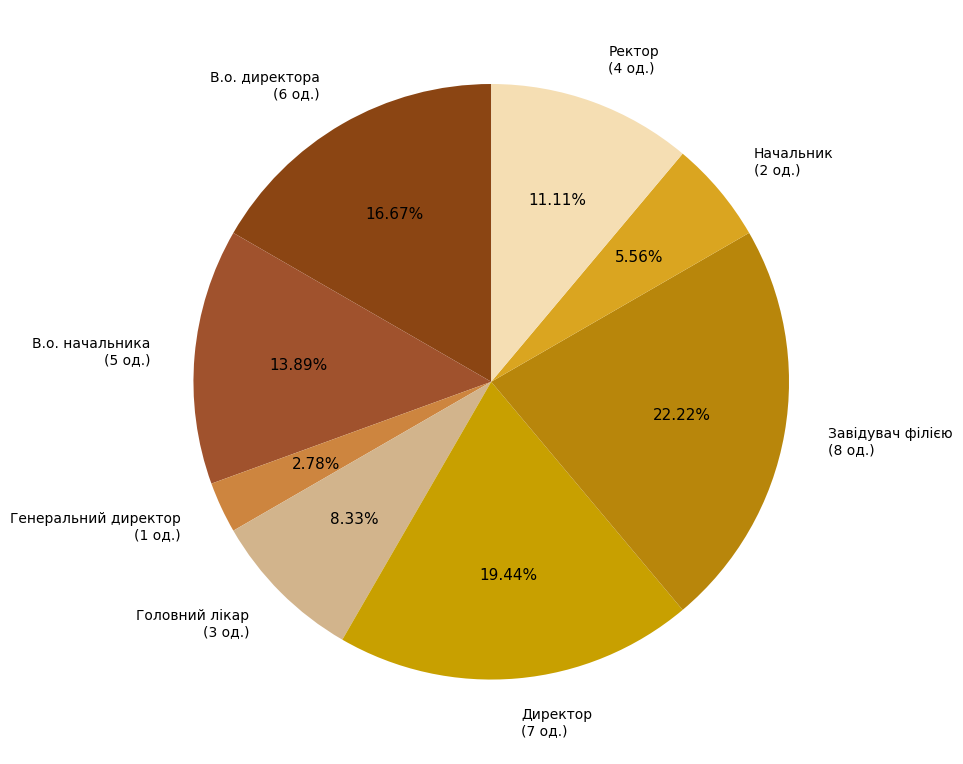

Do Ректор and Директор together represent more than half of the pie?

No